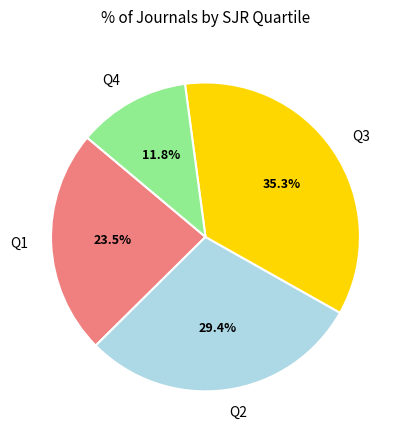

Is there any slice that represents more than half of the pie?

No